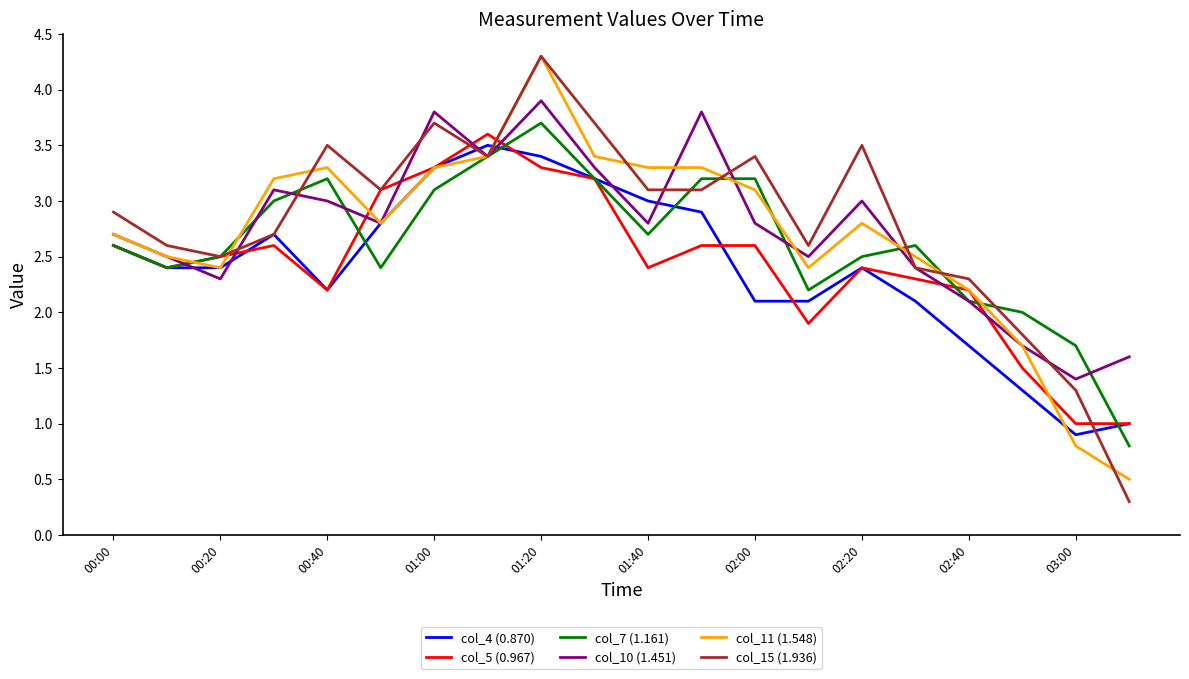

What are all the series names shown in the legend?

col_4 (0.870), col_5 (0.967), col_7 (1.161), col_10 (1.451), col_11 (1.548), col_15 (1.936)